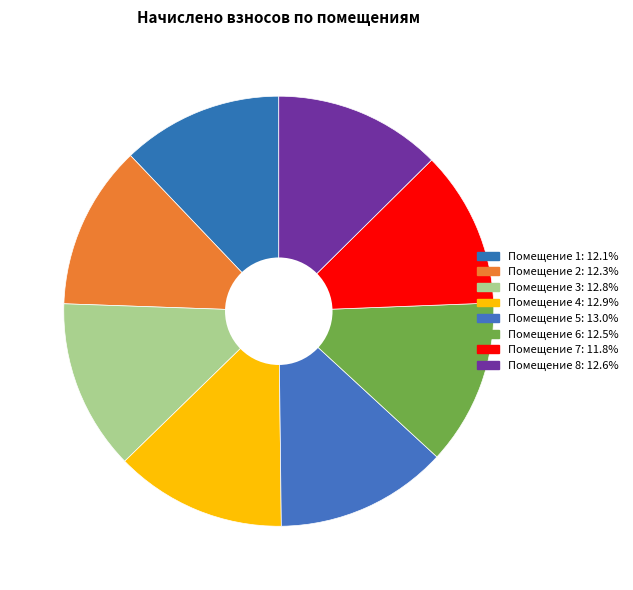

Which category has the smallest portion of the pie?

7